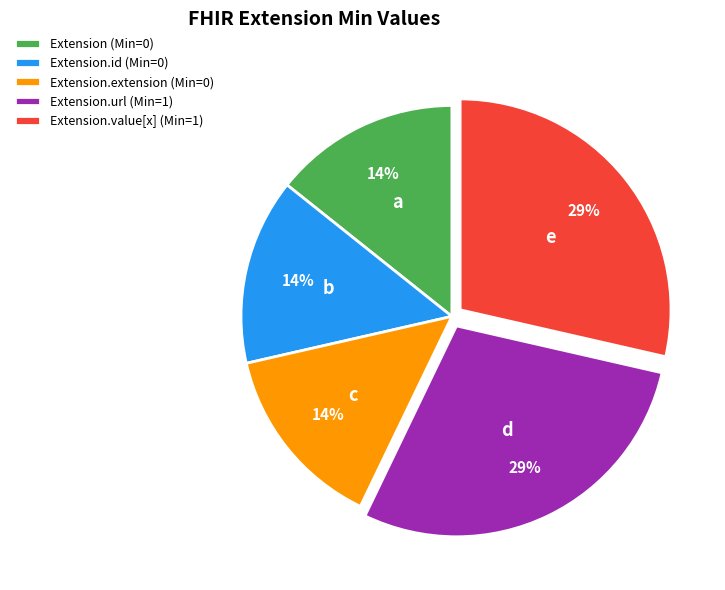

Count the number of slices in the pie.

5